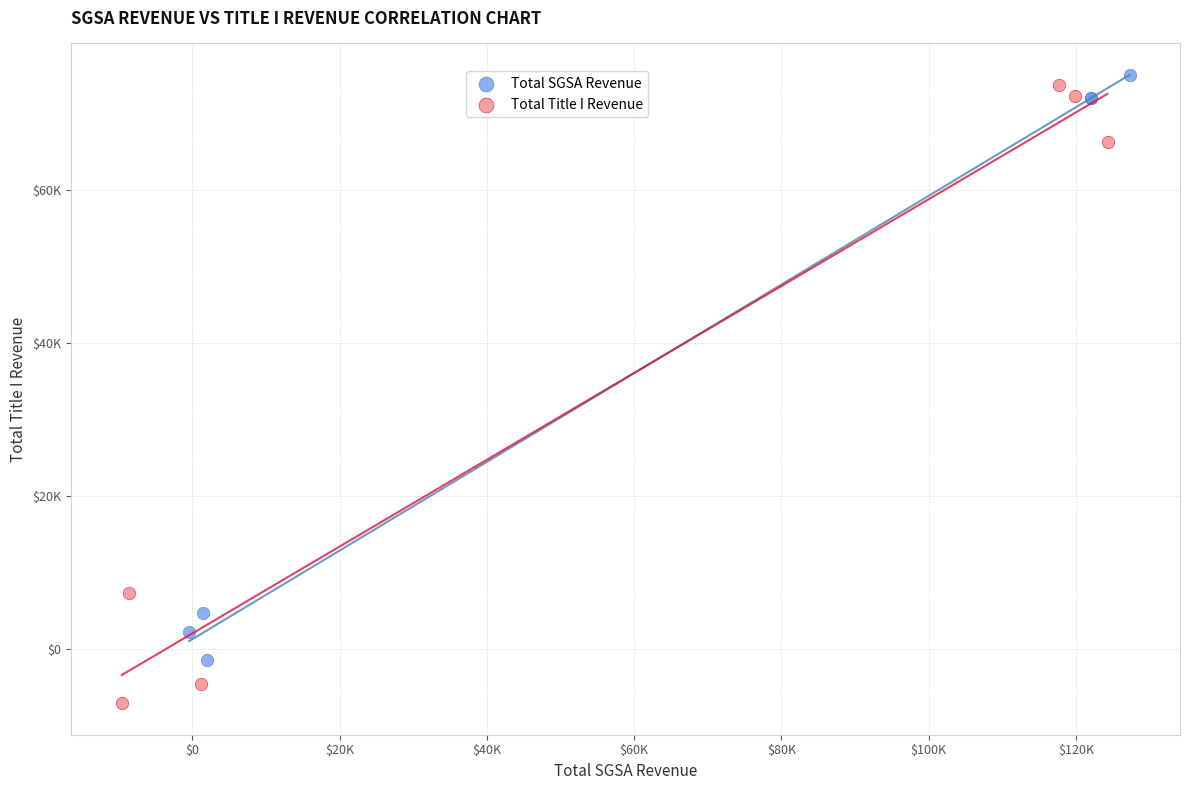

Which series reaches the minimum Y coordinate?

Total Title I Revenue